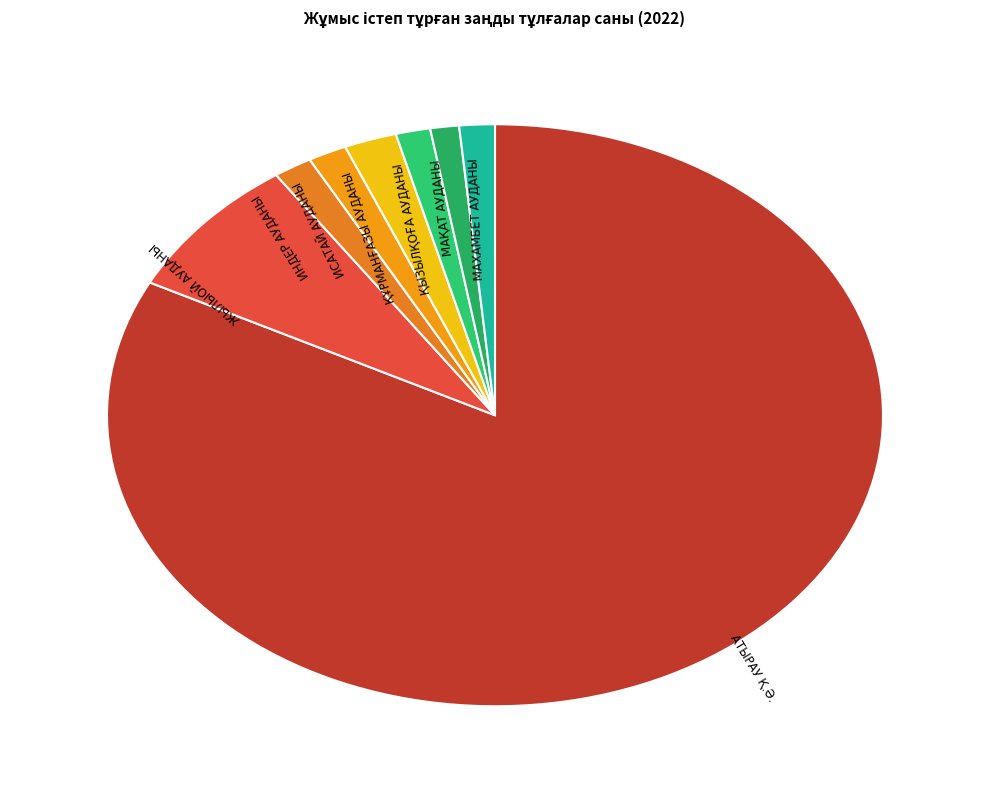

What is the ratio of the value at МАҚАТ АУДАНЫ to the value at МАХАМБЕТ АУДАНЫ?

0.8